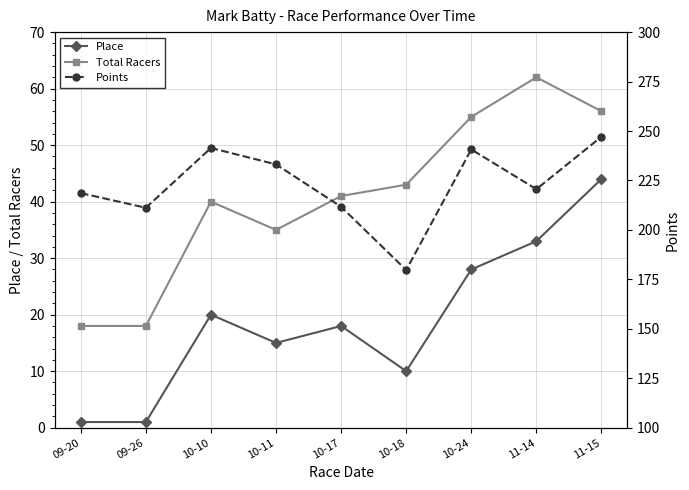

What value does the Points series have at 10-17?

211.7